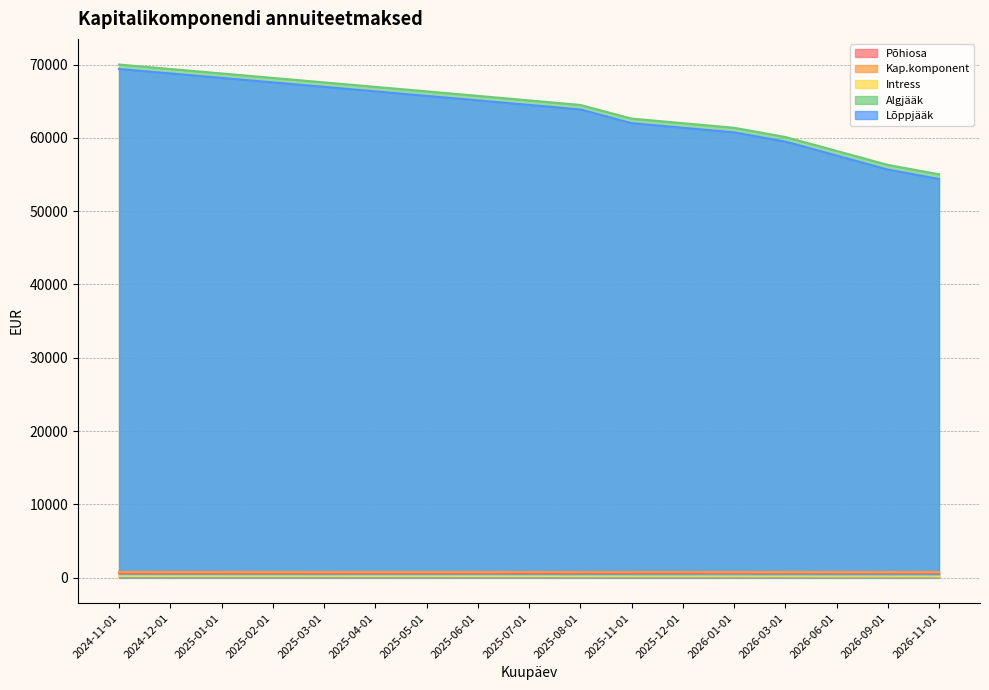

Which series changed the most between 2024-11-01 and 2026-01-01?

Lõppjääk